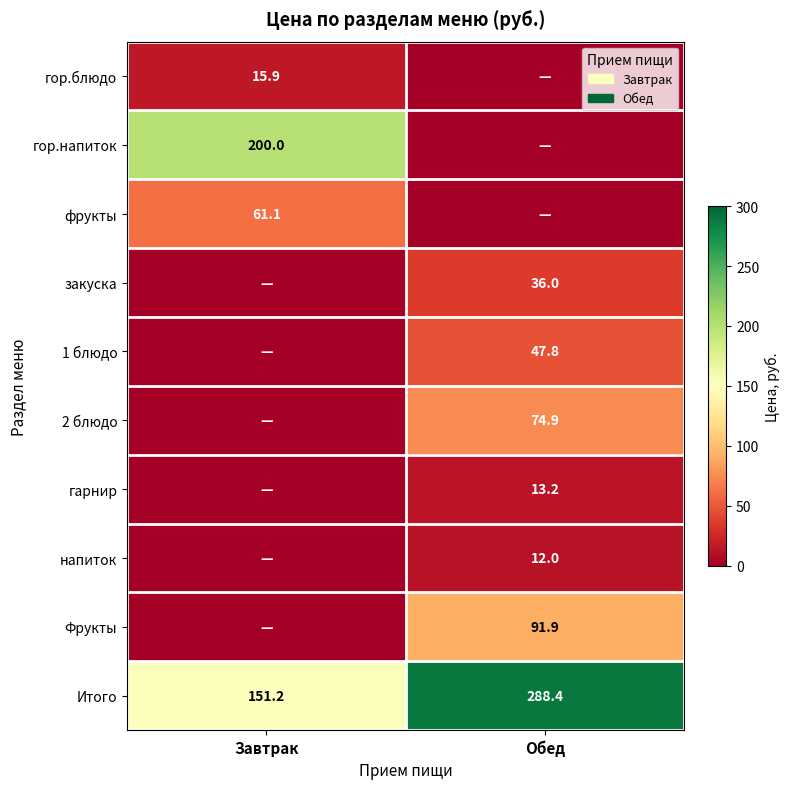

At how many categories does at least one series exceed 7?

2